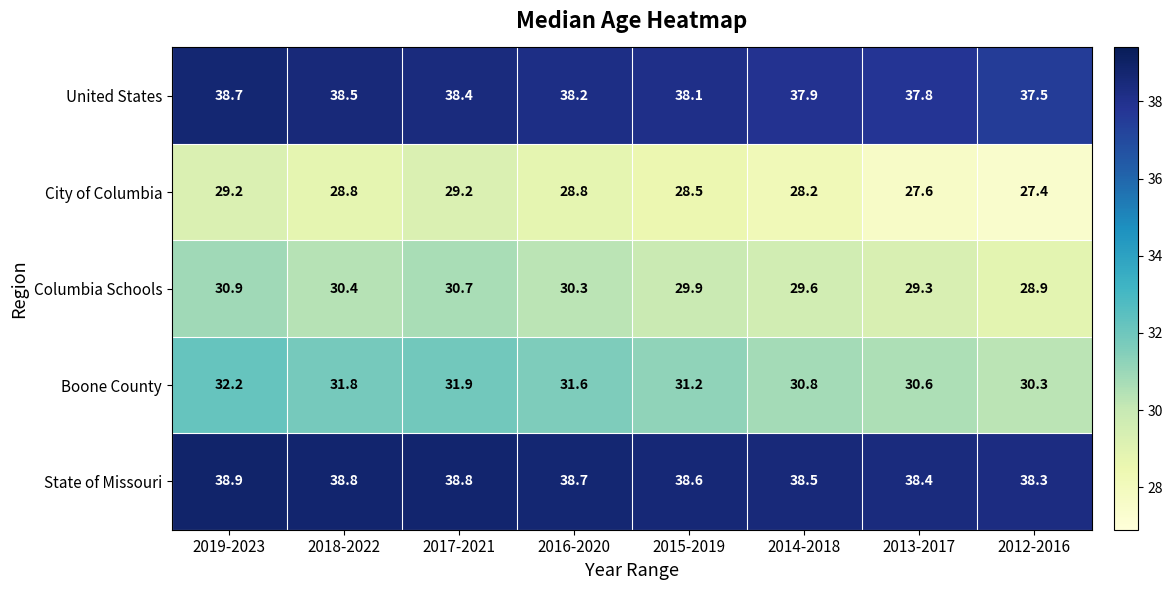

What is the average value of the United States series?

38.1